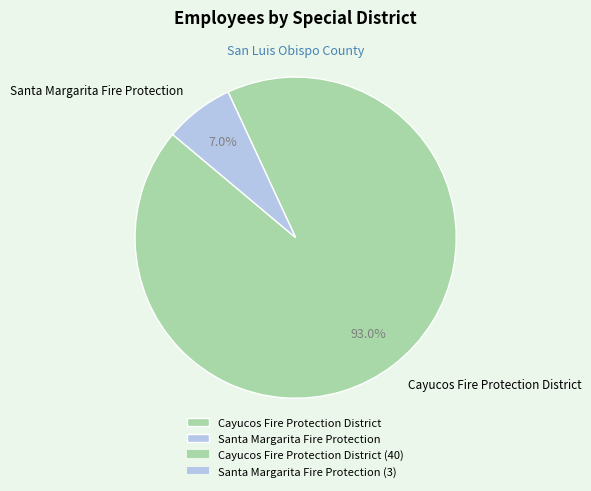

Is it true that Santa Margarita Fire Protection is 13% of the pie?

False